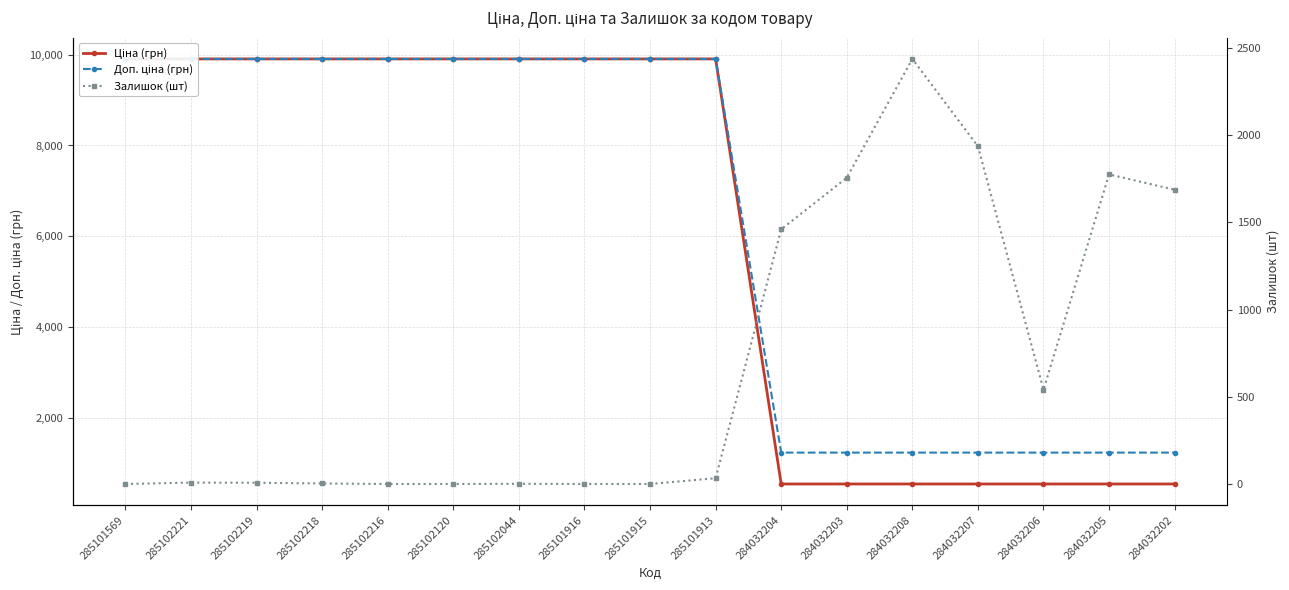

True or false: Доп. ціна (грн) and Ціна (грн) intersect in this chart.

False